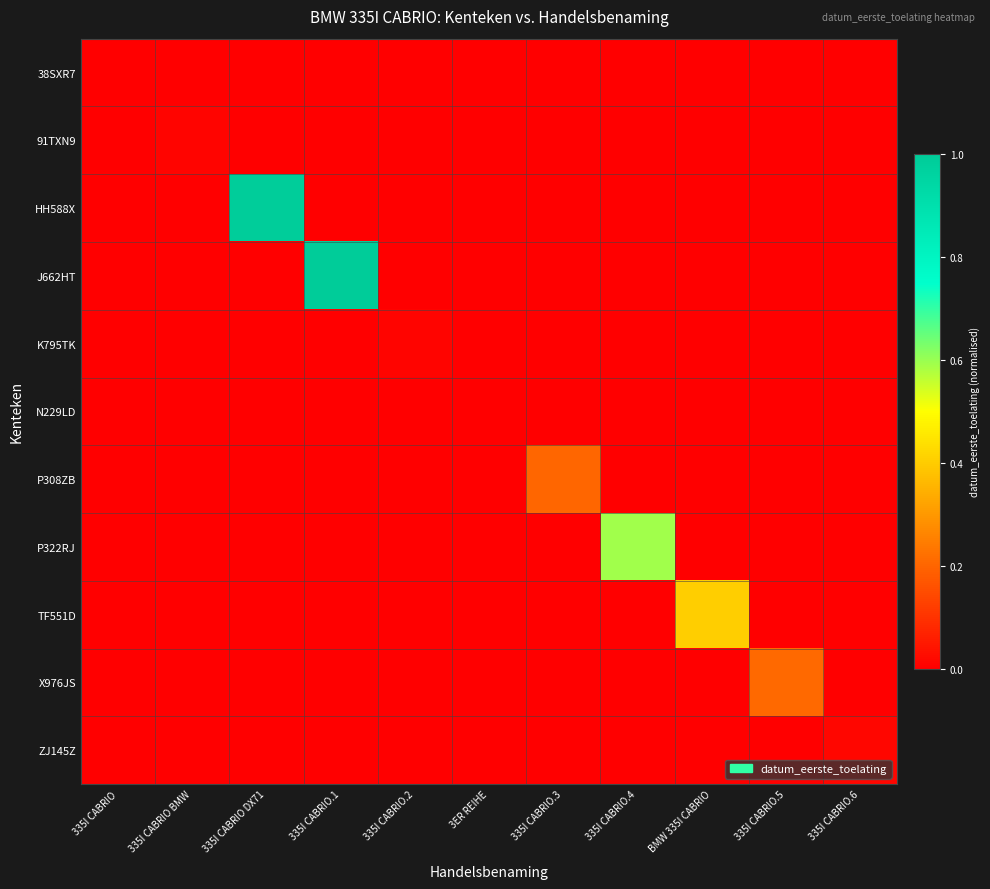

What is the greatest value displayed?

1.0